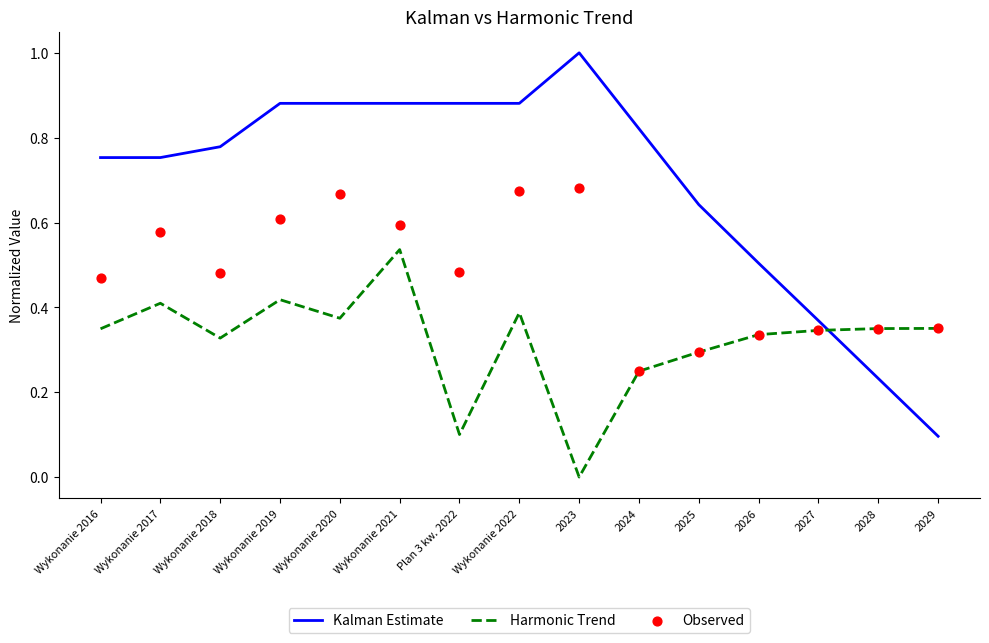

Which series contains the lowest Y value?

Harmonic Trend